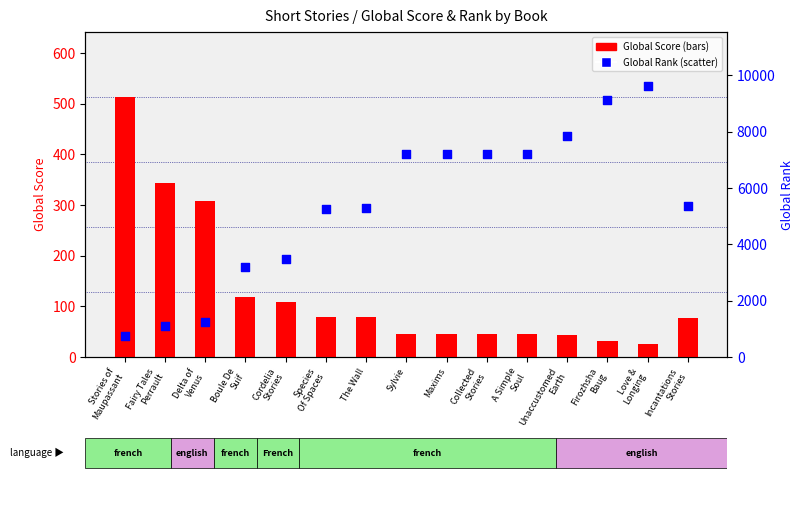

What are all the series names shown in the legend?

Global Score, Global Rank